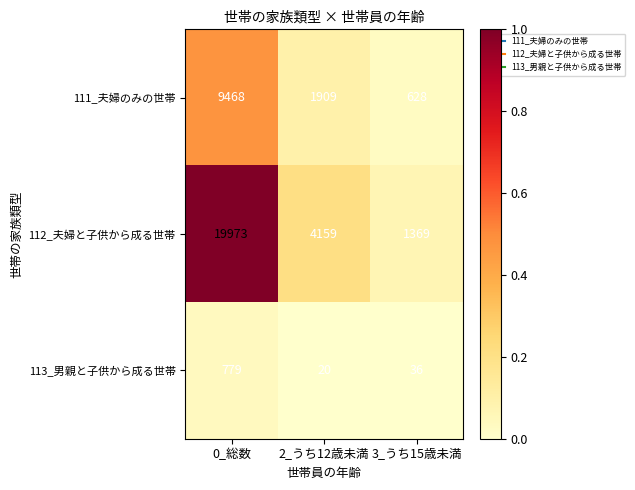

What is the sum of all 111_夫婦のみの世帯 values?

12005